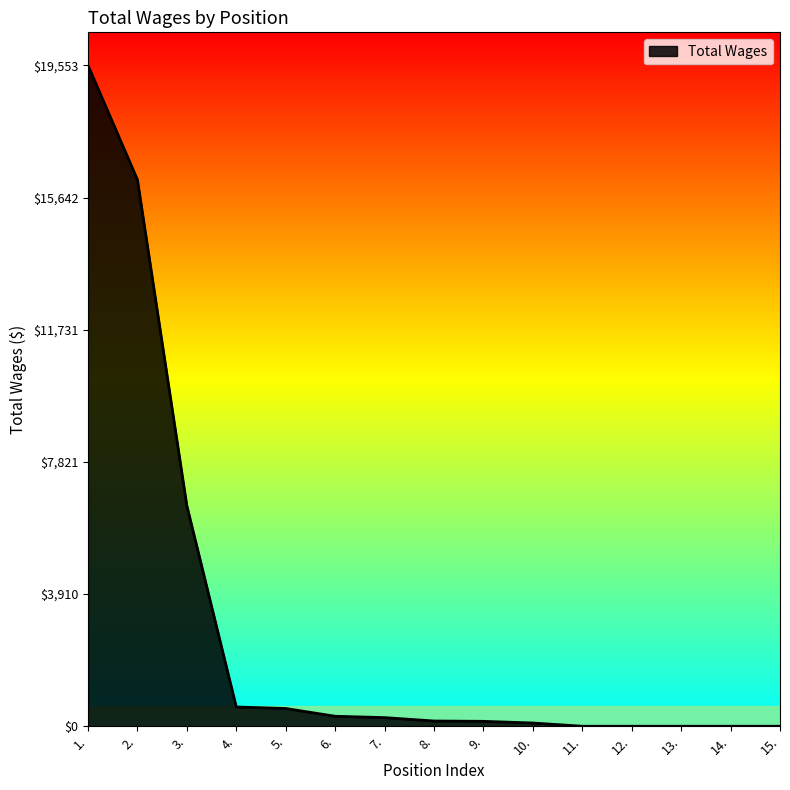

What is the maximum value shown in the chart?

19553